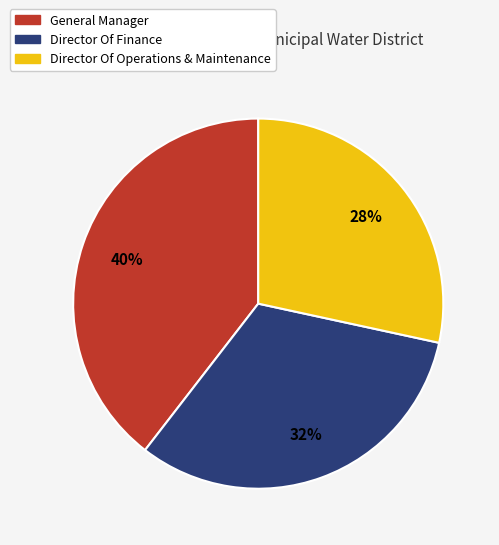

How many slices are in this pie chart?

3